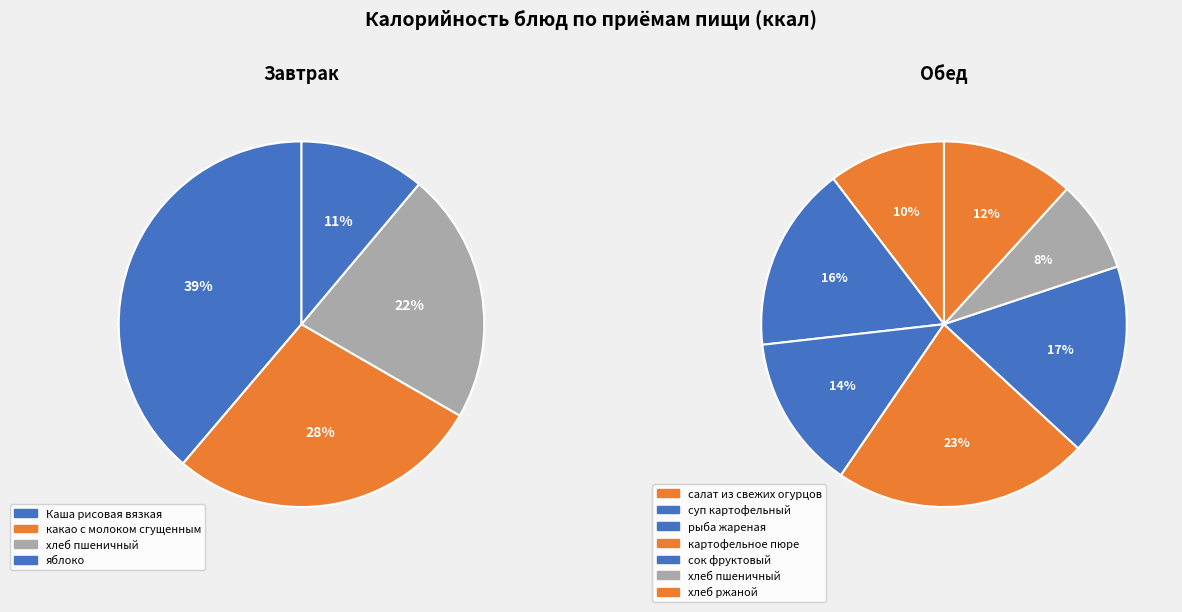

Which has a higher value, салат из свежих огурцов or какао с молоком сгущенным?

какао с молоком сгущенным